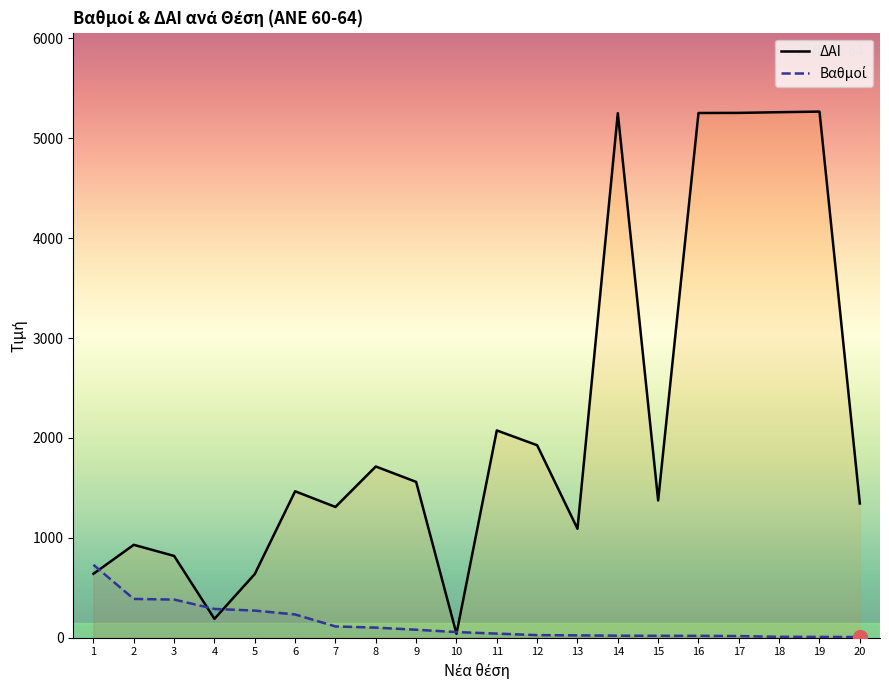

At which category does ΔΑΙ reach its first local valley?

4